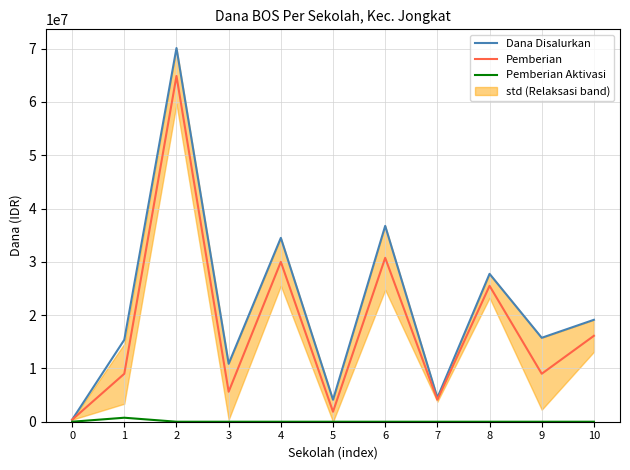

Which series has the largest total across all categories?

Dana Disalurkan